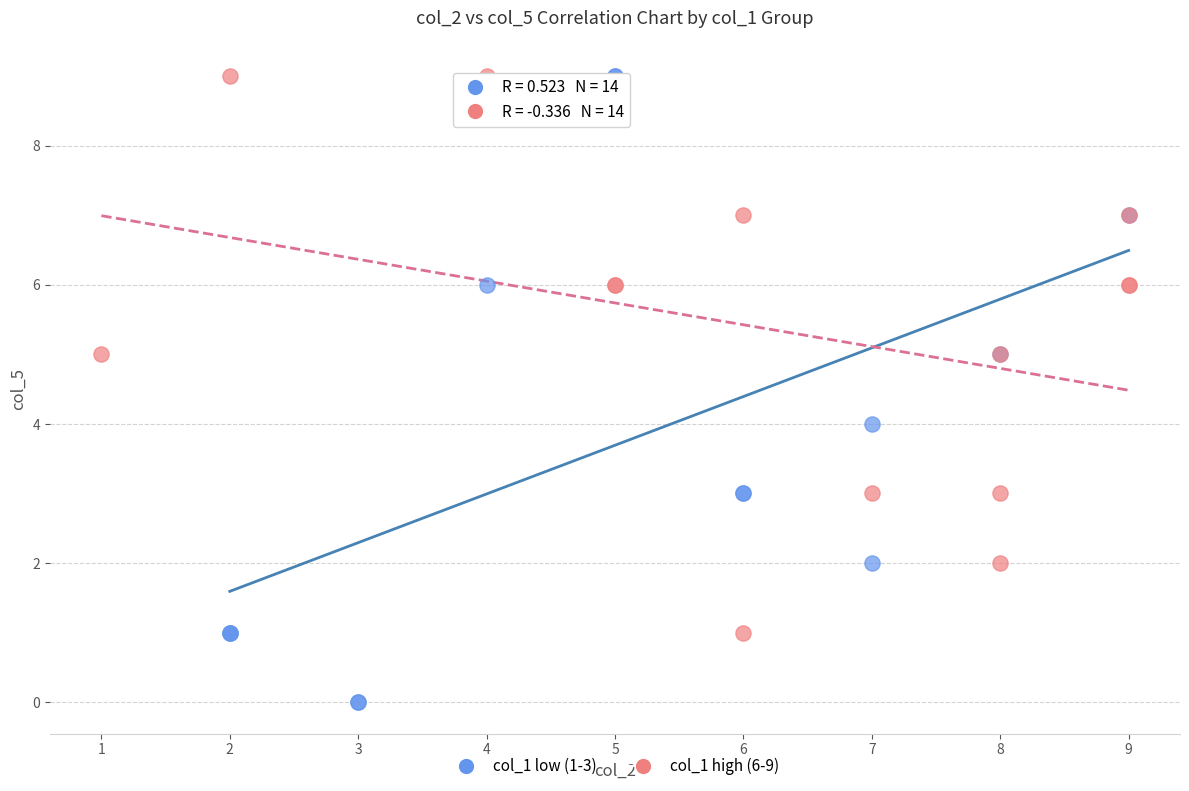

What are all the series names shown in the legend?

col_1 low (1-3), col_1 high (6-9)